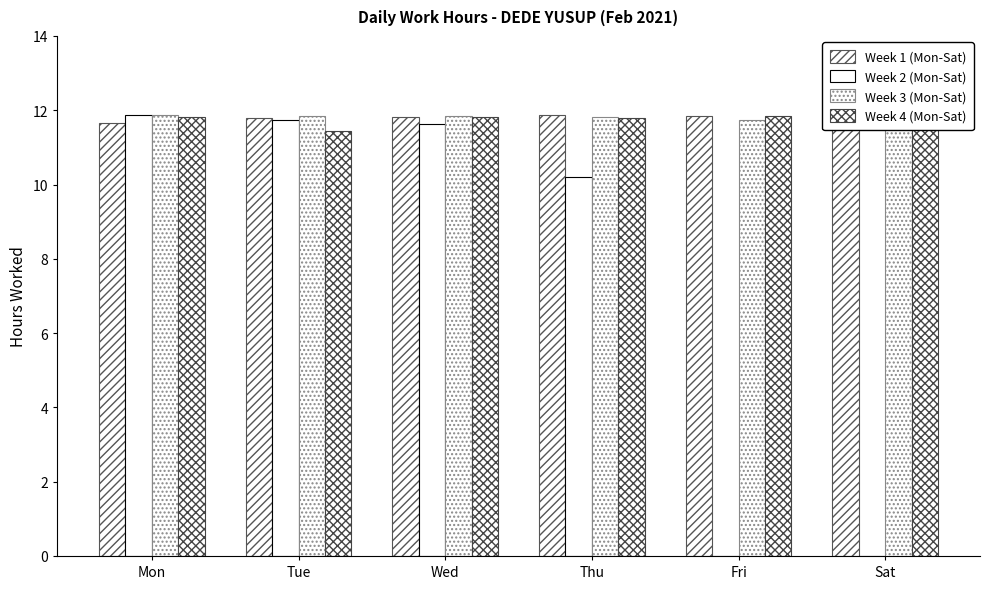

Reading right to left, what are all the values shown in this chart?

Week 1 (Mon-Sat): 11.8	11.8	11.9	11.8	11.8	11.7
Week 2 (Mon-Sat): 0.0	0.0	10.2	11.6	11.7	11.9
Week 3 (Mon-Sat): 11.8	11.8	11.8	11.8	11.8	11.9
Week 4 (Mon-Sat): 11.7	11.8	11.8	11.8	11.4	11.8